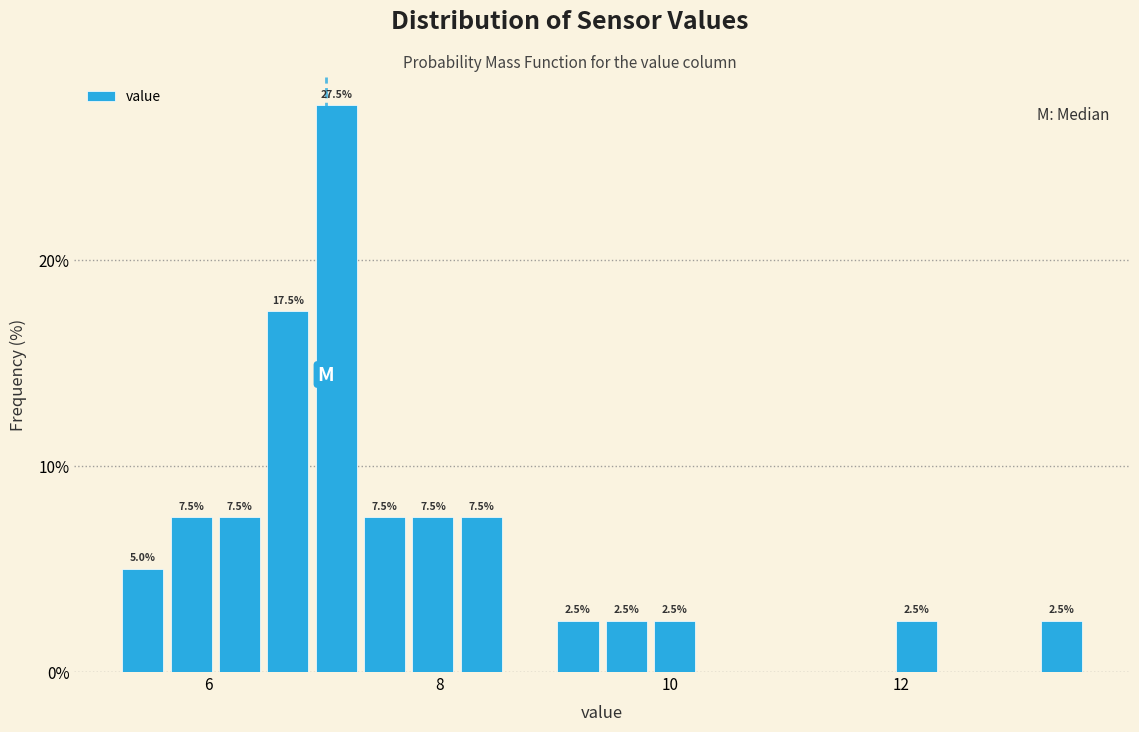

Around what value on the x-axis is the tallest bar? Give the approximate position of its centre, as read against the axis.

7.2